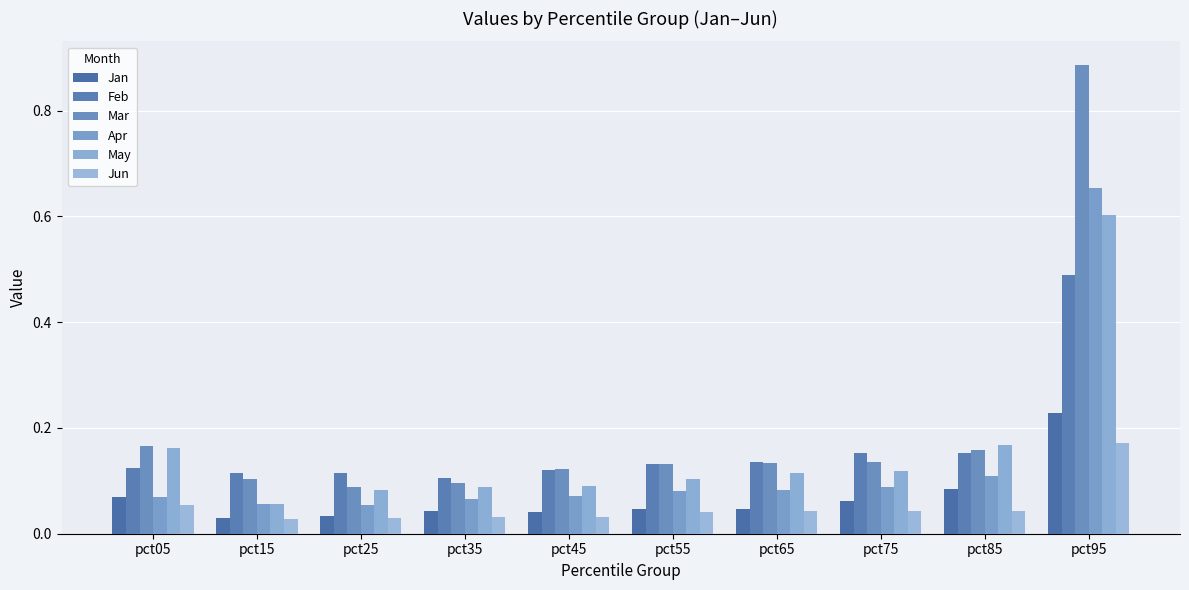

Rank the series by their maximum value, from highest to lowest.

Mar, Apr, May, Feb, Jan, Jun